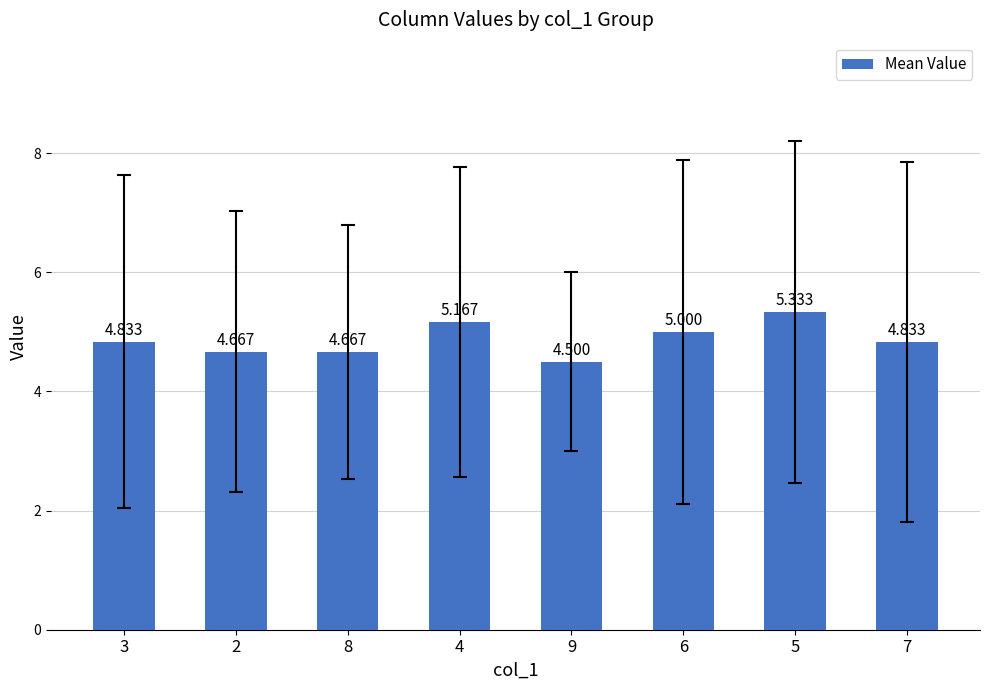

Approximately how many times larger is the value at 5 compared to 2?

1.1